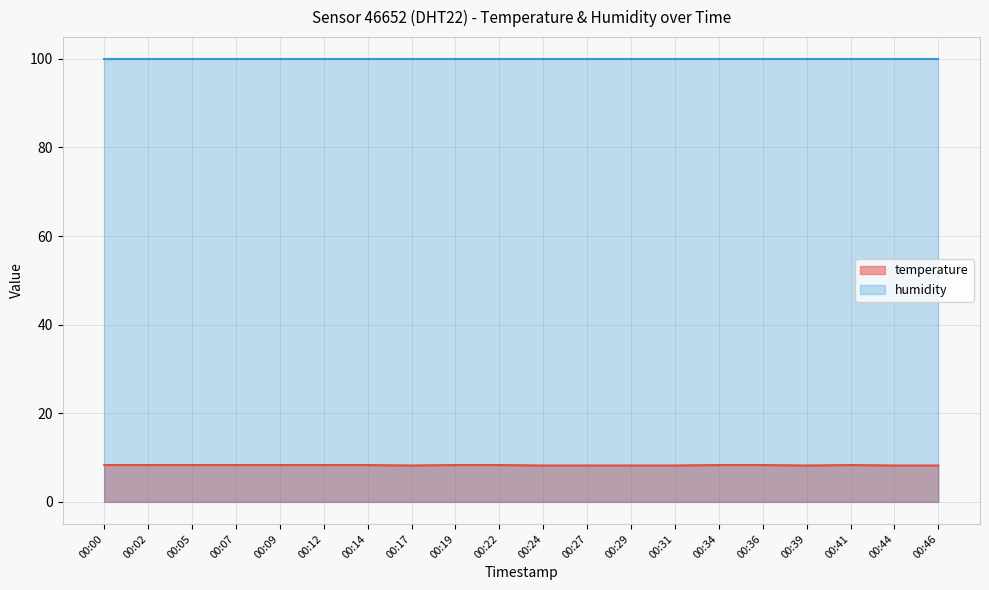

How many lines are shown in the chart?

2